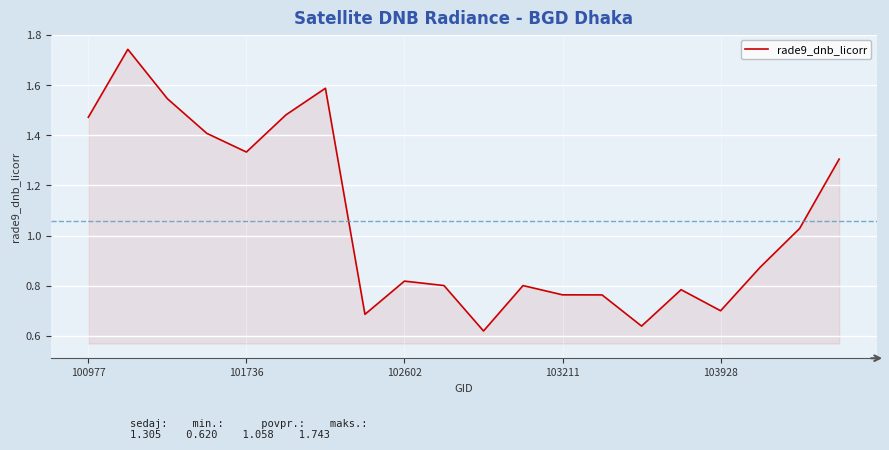

What is the greatest value displayed?

1.7